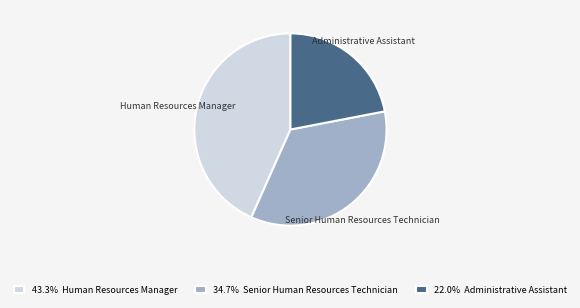

Rank the categories by value from highest to lowest.

Human Resources Manager, Senior Human Resources Technician, Administrative Assistant